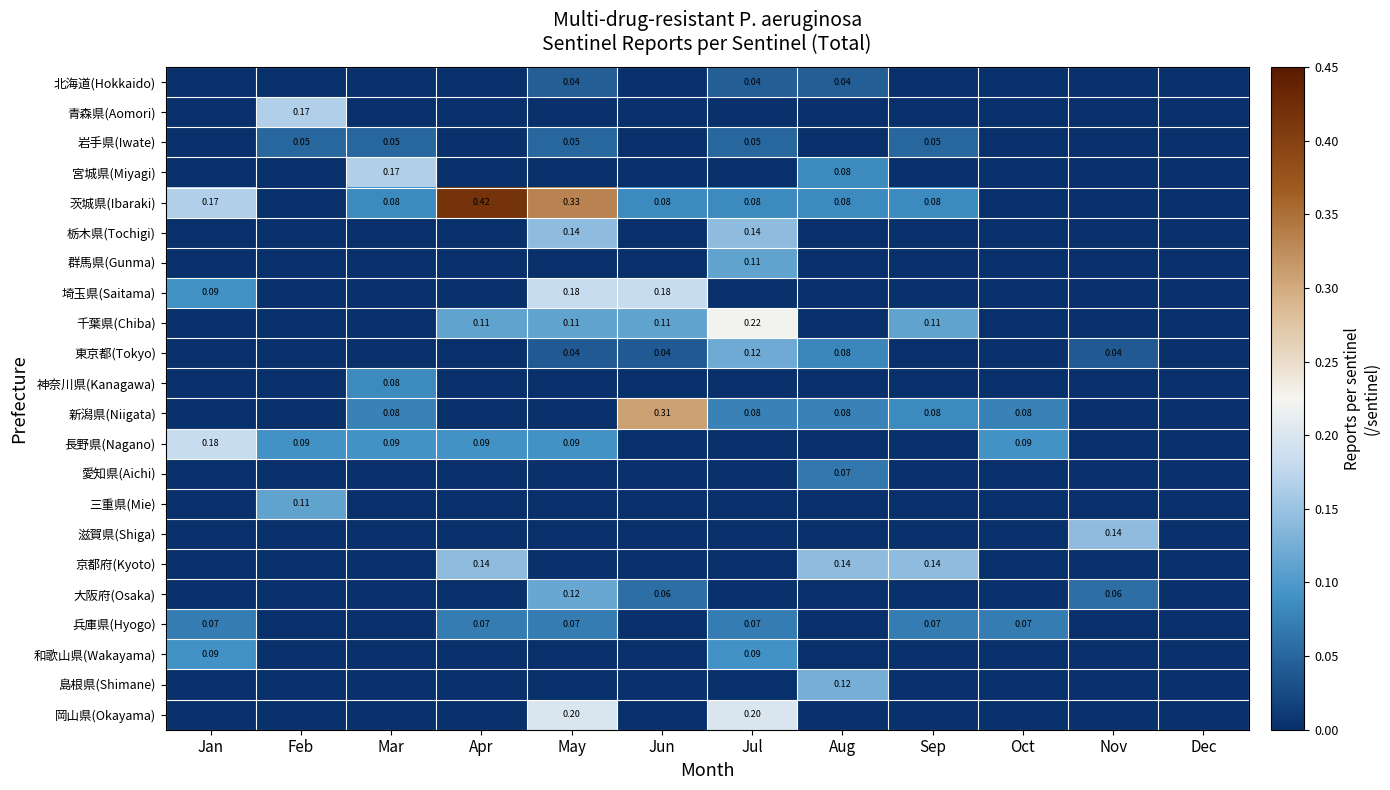

Is the value of 千葉県(Chiba) at Jul greater than the value of 北海道(Hokkaido) at Aug?

Yes